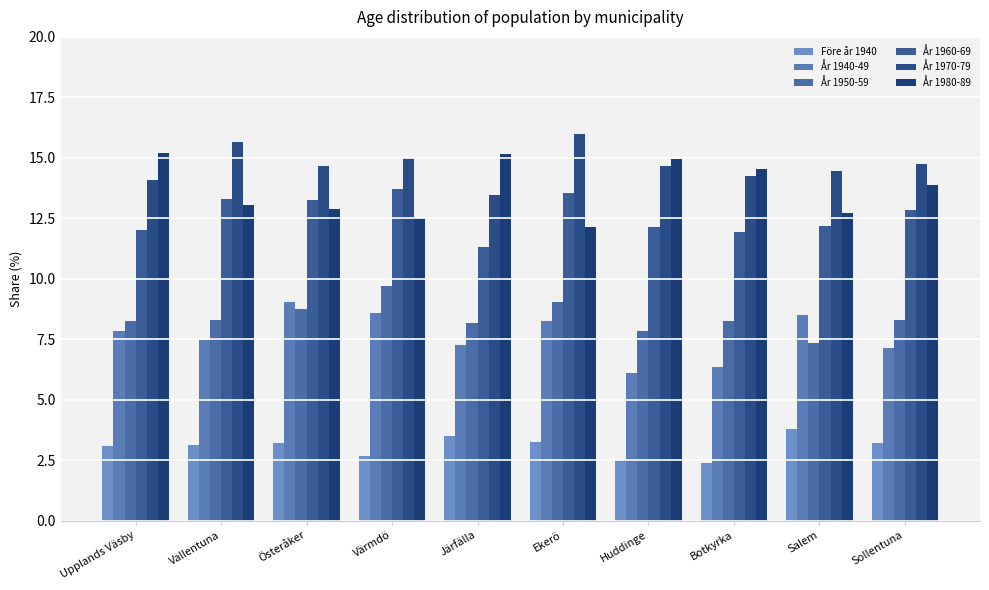

What is the label of the 9th bar from the right?

Vallentuna